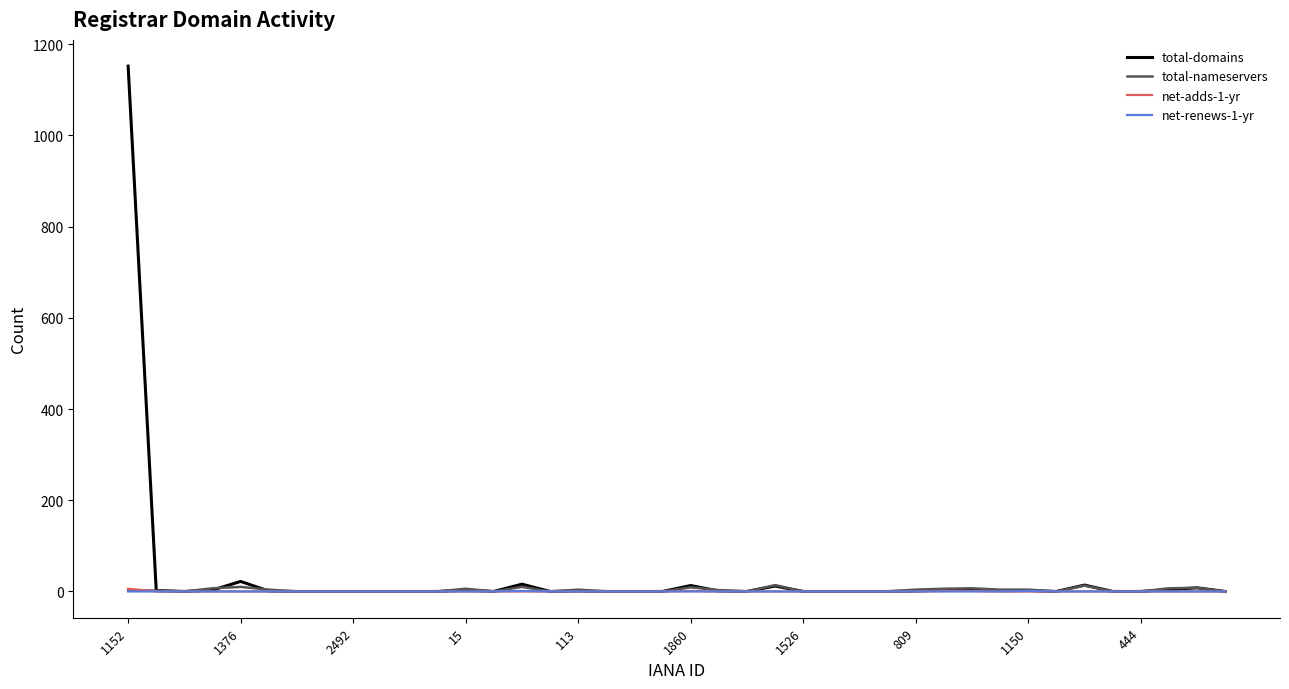

What is the highest value of the total-domains series?

1152